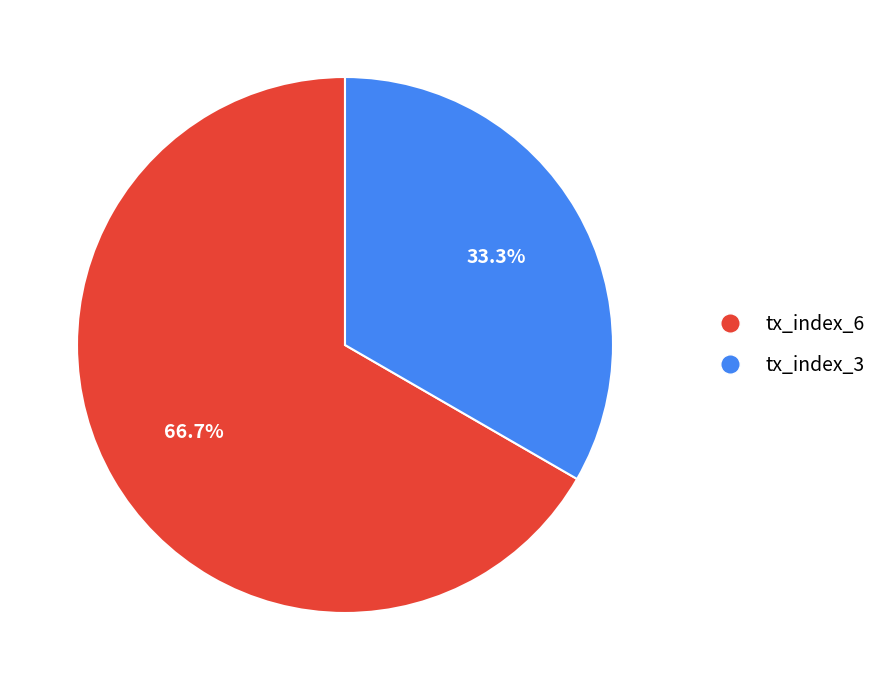

The tx_index_3 slice represents 33% of the pie. True or false?

True